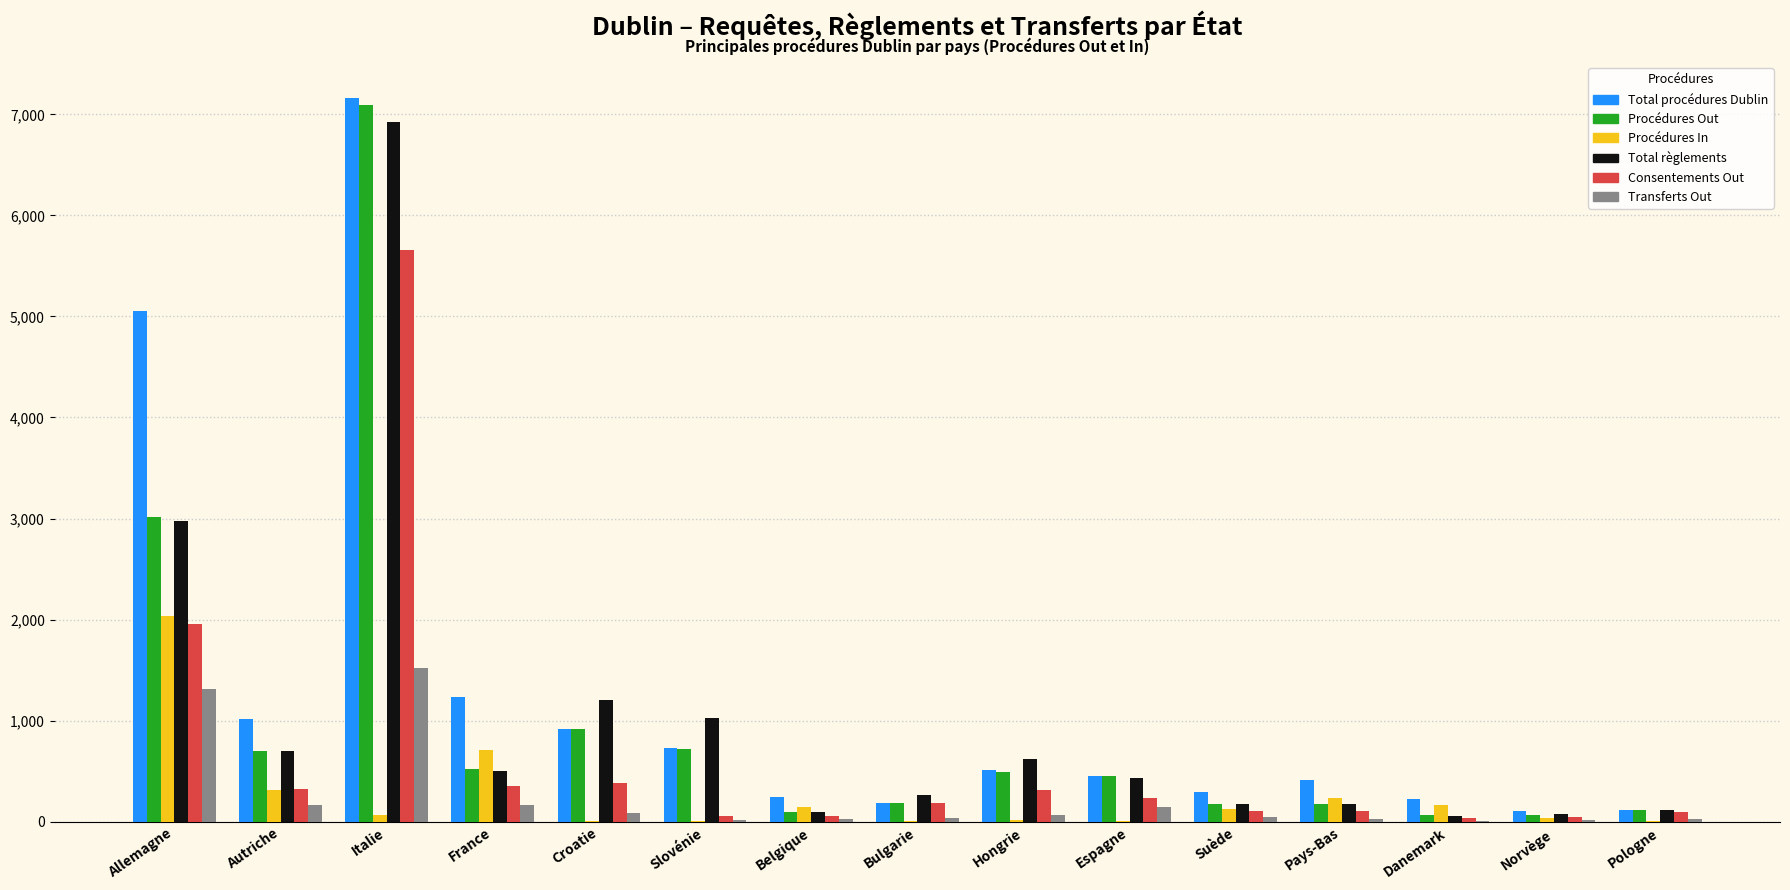

What are all the series names shown in the legend?

Total procédures Dublin, Procédures Out, Procédures In, Total règlements, Consentements Out, Transferts Out